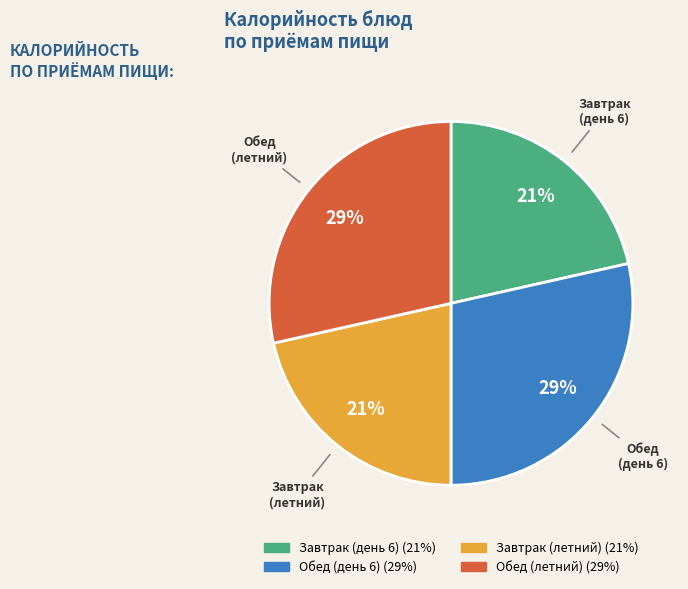

To the nearest percent, what is the average slice percentage?

25%